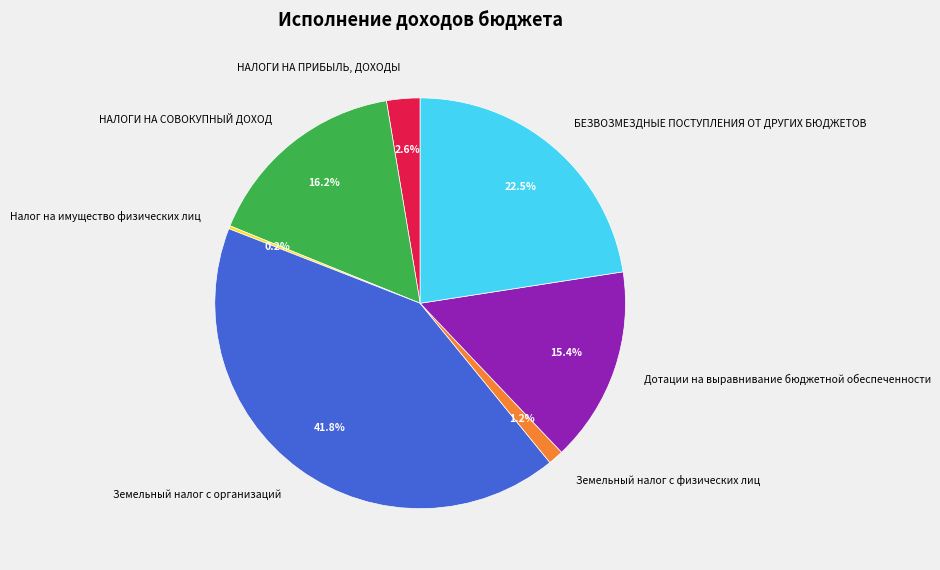

Does any single category account for the majority?

No